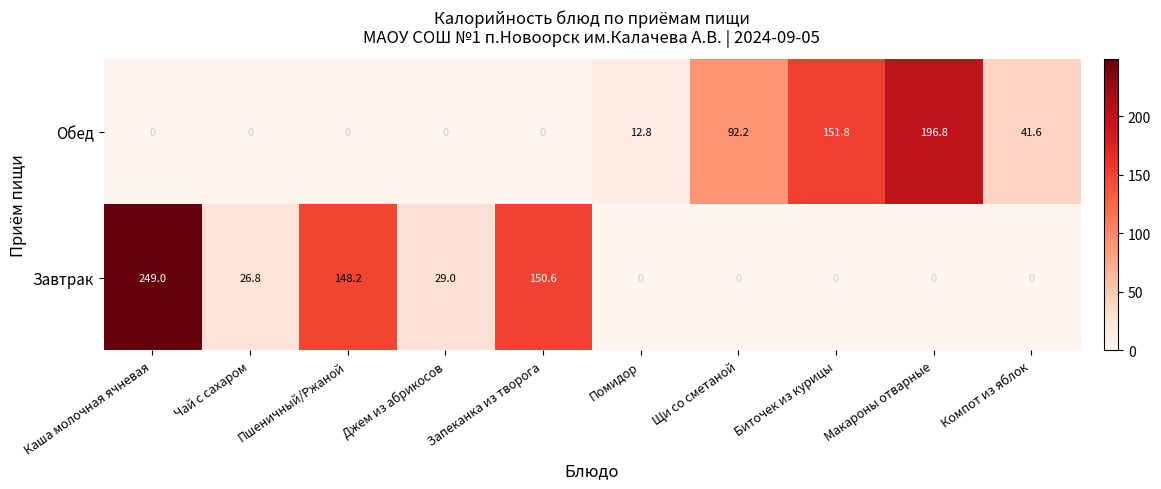

Which series has the largest total across all categories?

Завтрак